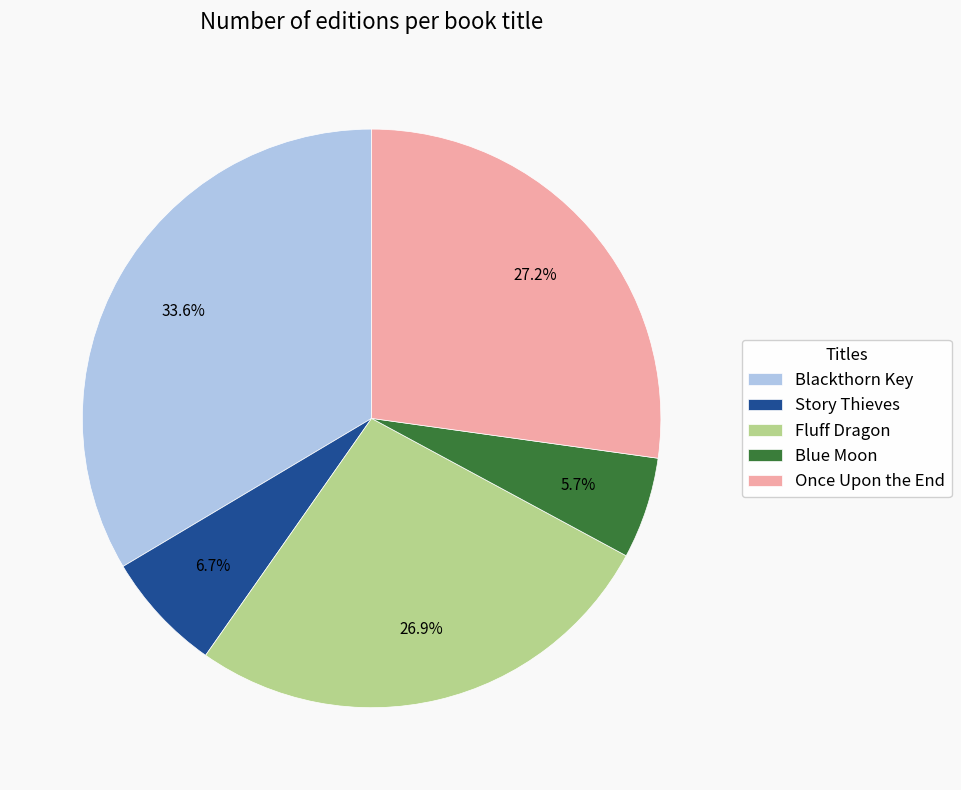

To the nearest percent, what percentage of the pie is Once Upon the End?

27%